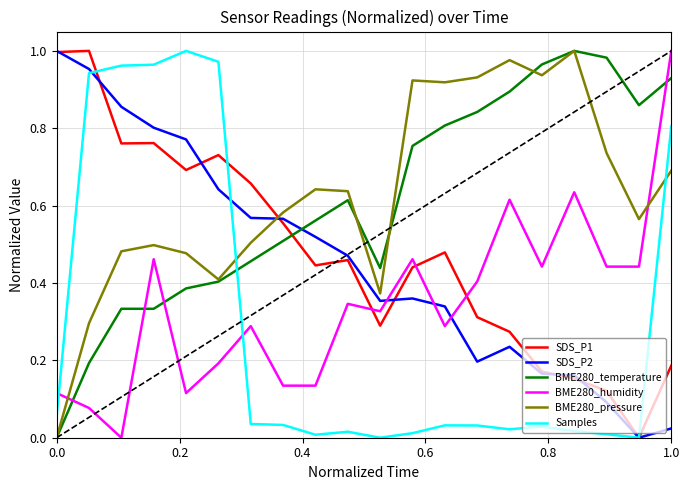

True or false: BME280_pressure and SDS_P1 intersect in this chart.

True